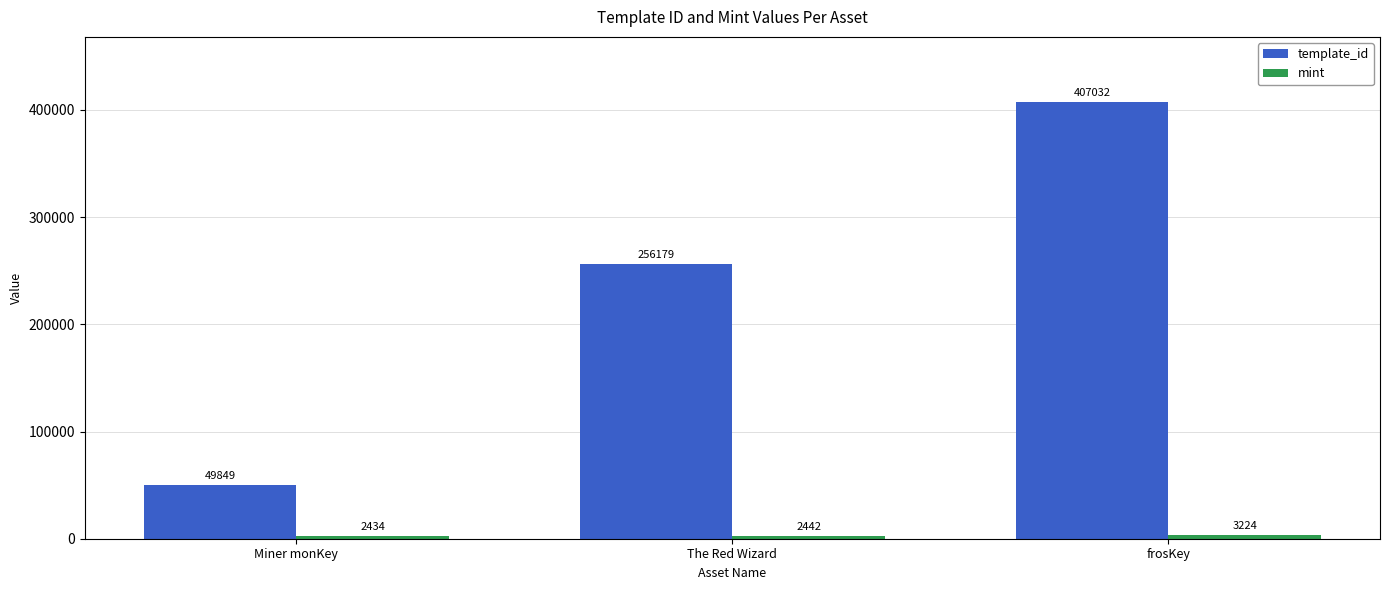

True or false: template_id has a value of 76630 at Miner monKey.

False